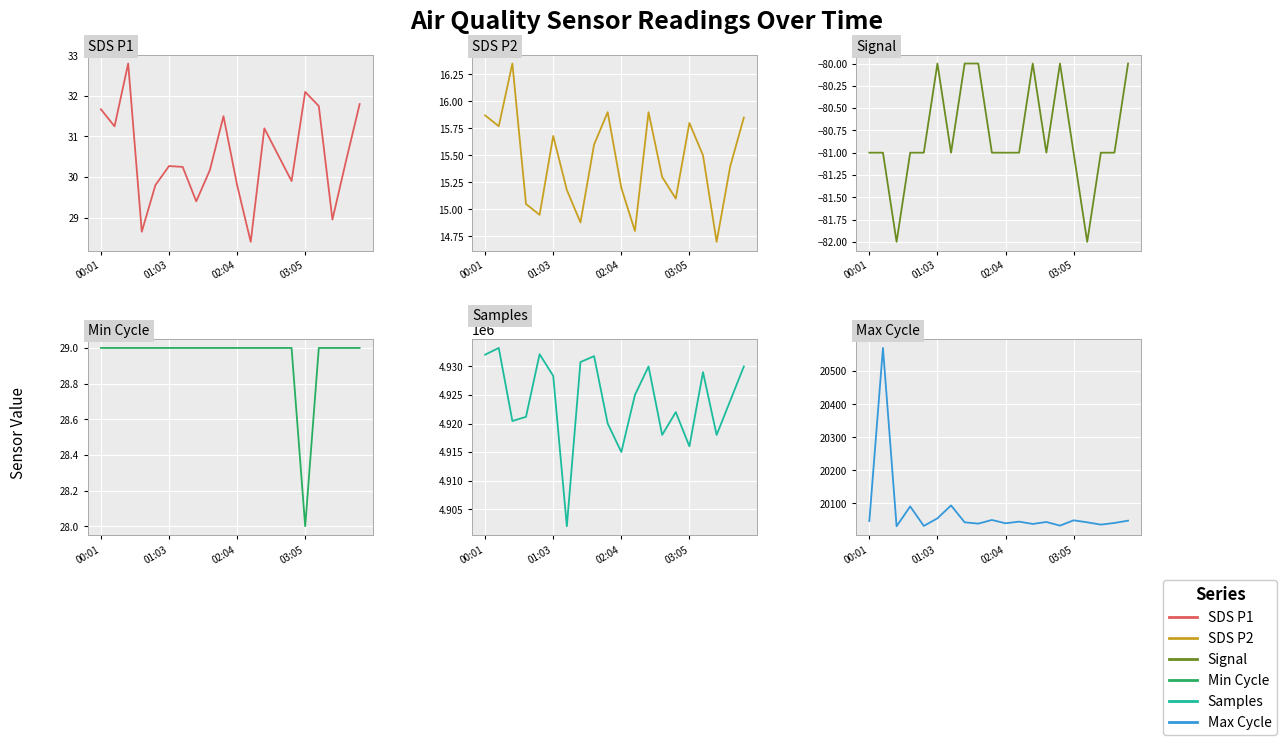

Reading left to right, extract all data points from this chart.

SDS P1: 31.7	31.2	32.8	28.6	29.8	30.3	30.2	29.4	30.2	31.5	29.8	28.4	31.2	30.6	29.9	32.1	31.8	28.9	30.4	31.8
SDS P2: 15.9	15.8	16.4	15.1	14.9	15.7	15.2	14.9	15.6	15.9	15.2	14.8	15.9	15.3	15.1	15.8	15.5	14.7	15.4	15.8
Signal: -81.0	-81.0	-82.0	-81.0	-81.0	-80.0	-81.0	-80.0	-80.0	-81.0	-81.0	-81.0	-80.0	-81.0	-80.0	-81.0	-82.0	-81.0	-81.0	-80.0
Min Cycle: 29.0	29.0	29.0	29.0	29.0	29.0	29.0	29.0	29.0	29.0	29.0	29.0	29.0	29.0	29.0	28.0	29.0	29.0	29.0	29.0
Samples: 4932062.0	4933242.0	4920440.0	4921170.0	4932144.0	4928346.0	4901996.0	4930767.0	4931812.0	4920000.0	4915000.0	4925000.0	4930000.0	4918000.0	4922000.0	4916000.0	4929000.0	4918000.0	4924000.0	4930000.0
Max Cycle: 20047.0	20570.0	20031.0	20091.0	20032.0	20055.0	20094.0	20043.0	20039.0	20050.0	20040.0	20045.0	20038.0	20044.0	20033.0	20049.0	20043.0	20036.0	20041.0	20048.0